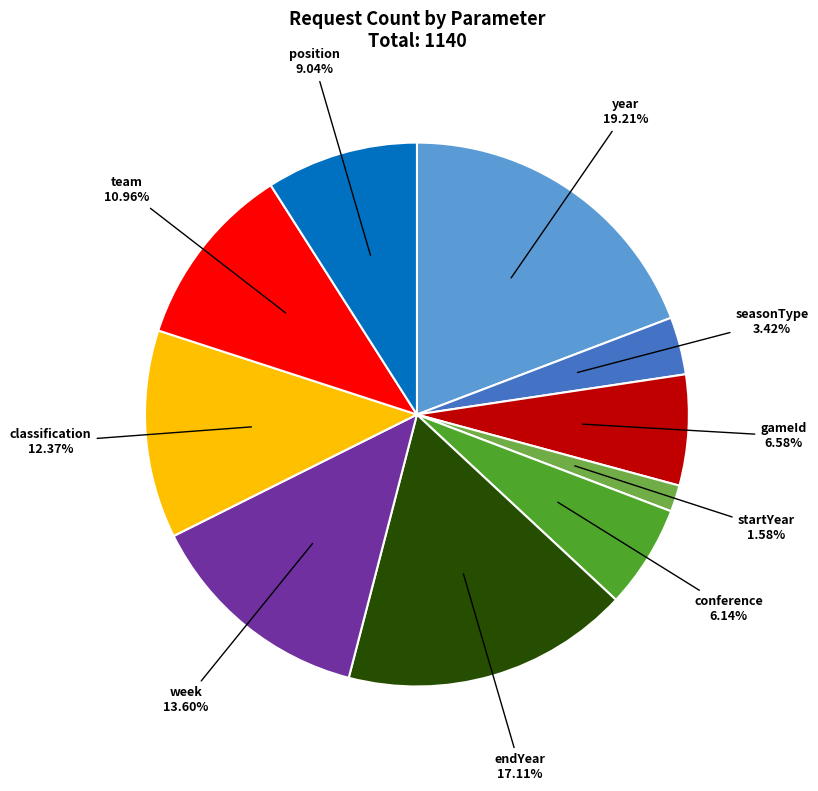

Combined, do seasonType and conference account for over 50%?

No